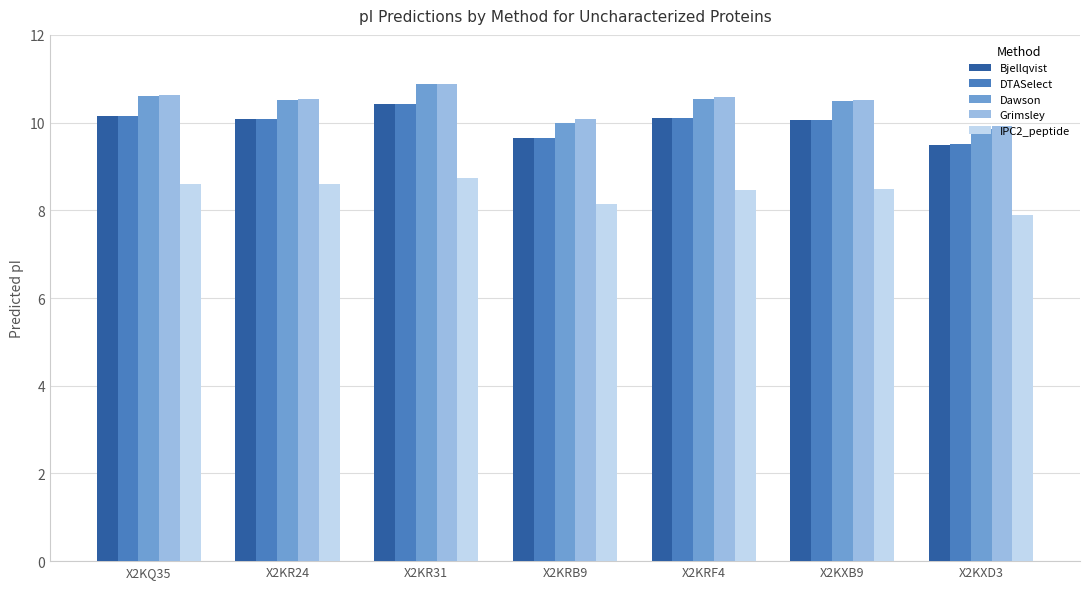

The Bjellqvist series shows 4.7 at X2KXB9. True or false?

False